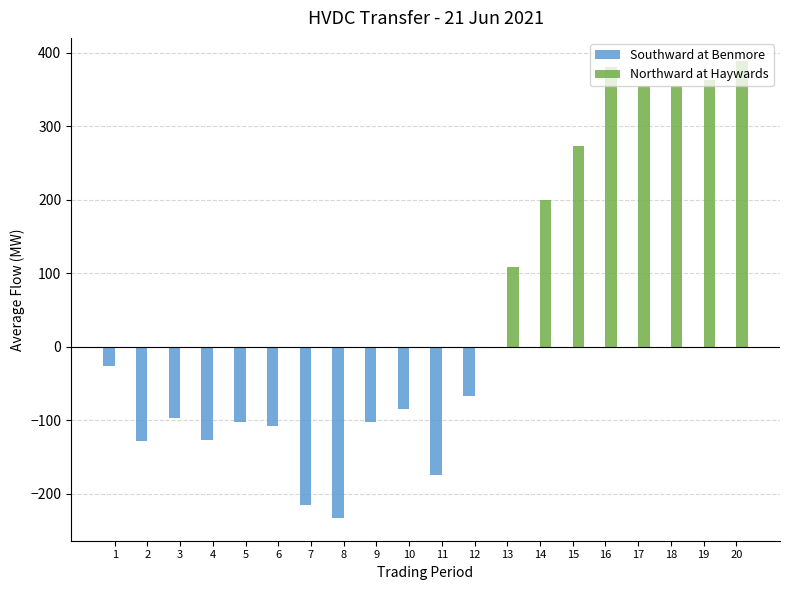

The value of Northward at Haywards at 19 is 363. True or false?

True